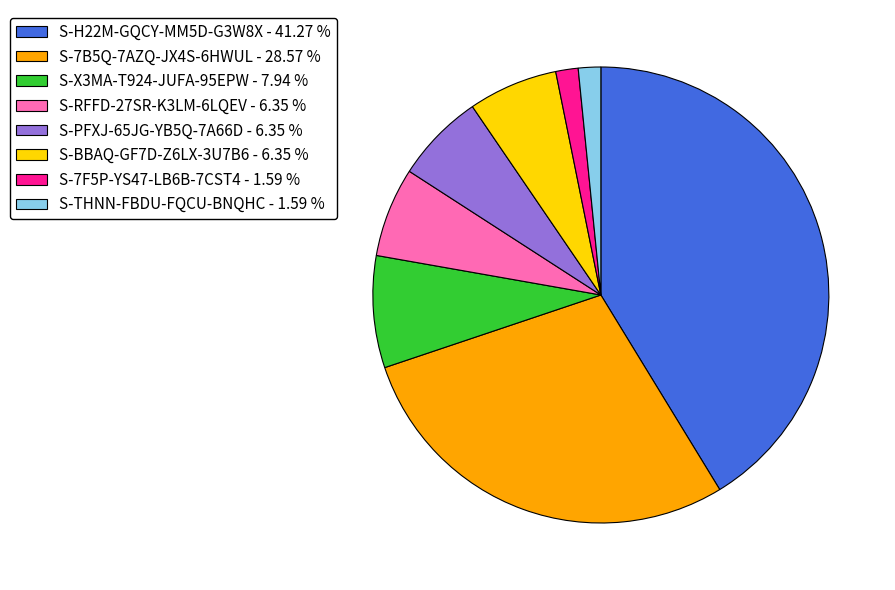

Combined, do S-7F5P-YS47-LB6B-7CST4 and S-PFXJ-65JG-YB5Q-7A66D account for over 50%?

No